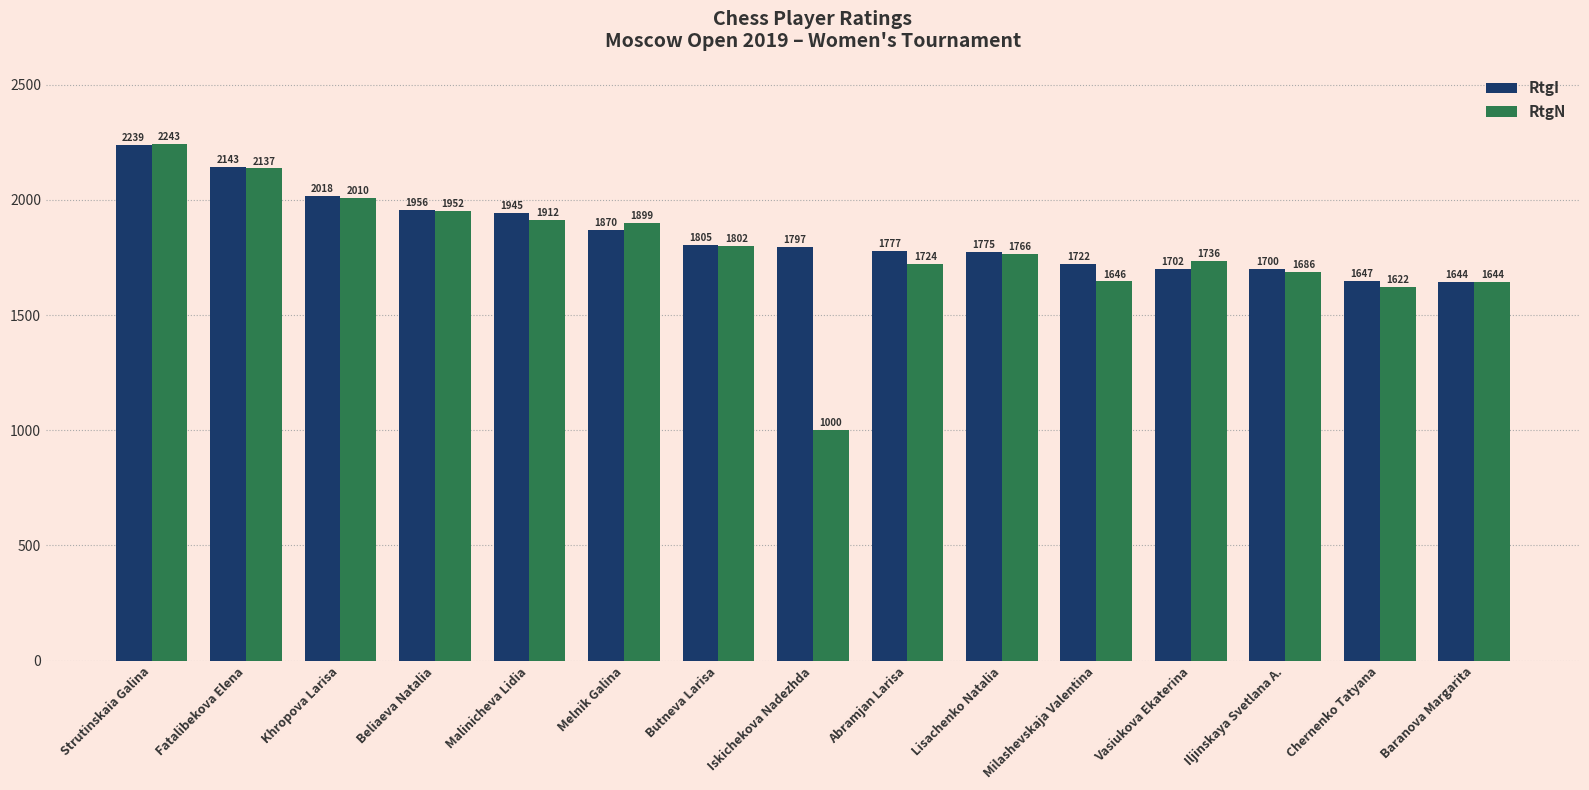

What is the value of the RtgI bar at the 4th from the left?

1956